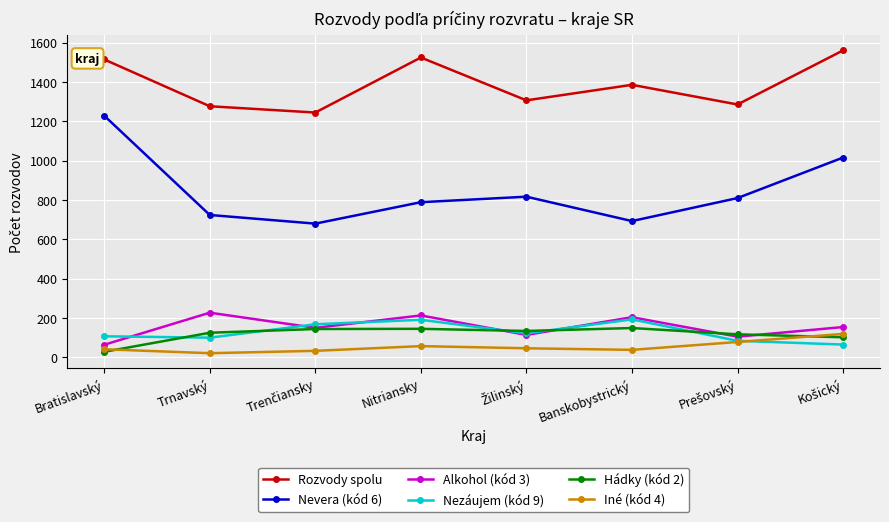

Which series has the largest total across all categories?

Rozvody spolu